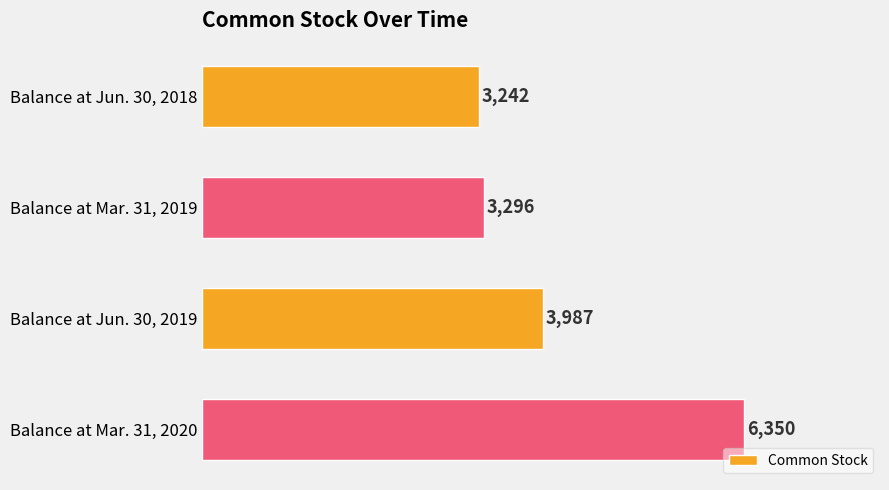

List the labels in order of value, largest first.

Balance at Mar. 31, 2020, Balance at Jun. 30, 2019, Balance at Mar. 31, 2019, Balance at Jun. 30, 2018